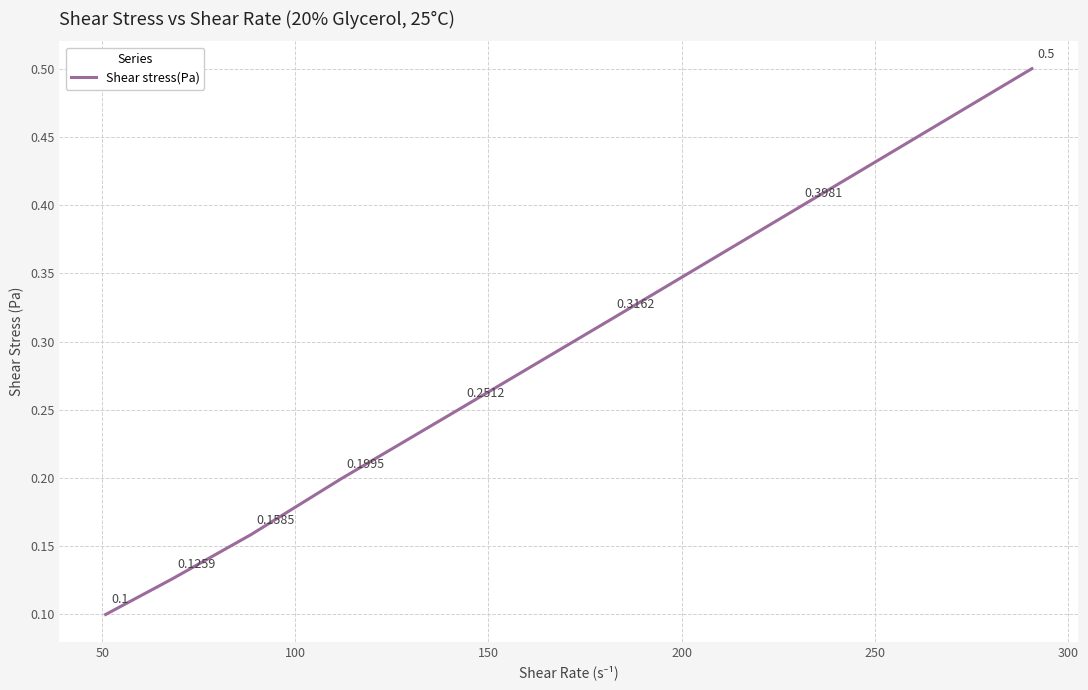

How many lines are shown in the chart?

1